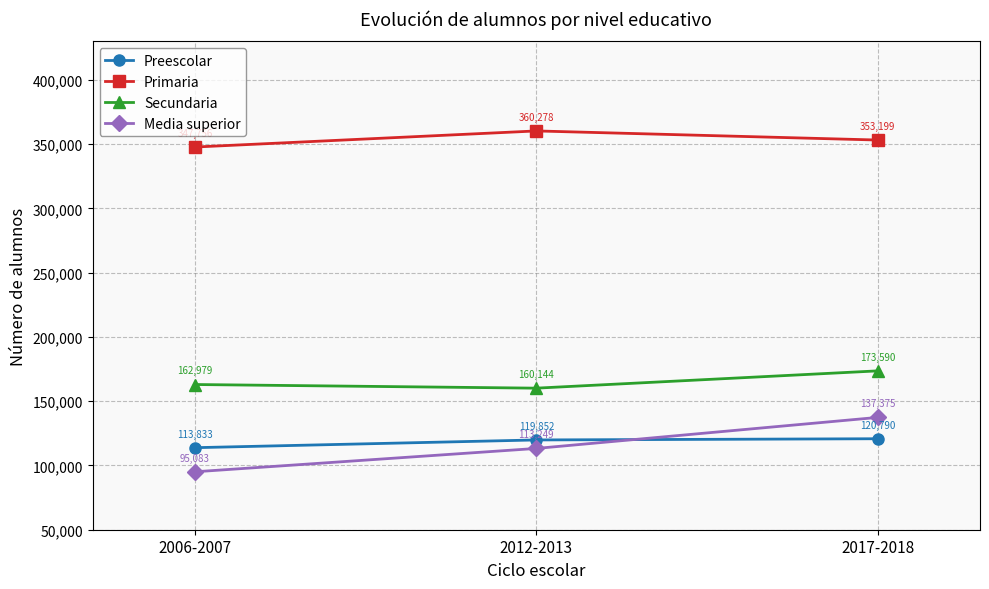

Between 2006-2007 and 2017-2018, which series saw the biggest shift?

Media superior